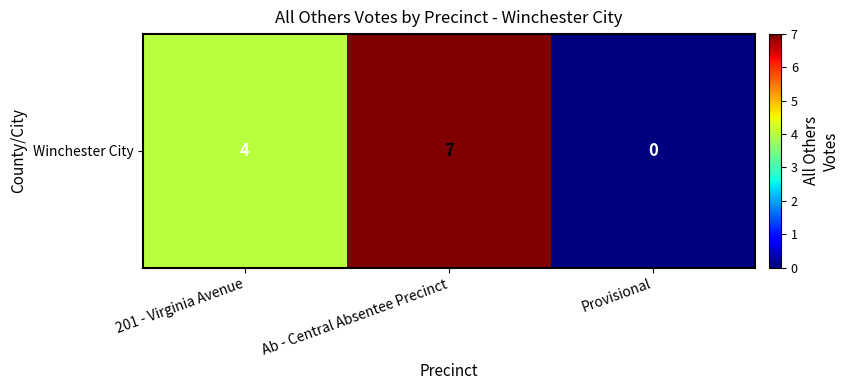

Which has a higher value, Provisional or Ab - Central Absentee Precinct?

Ab - Central Absentee Precinct